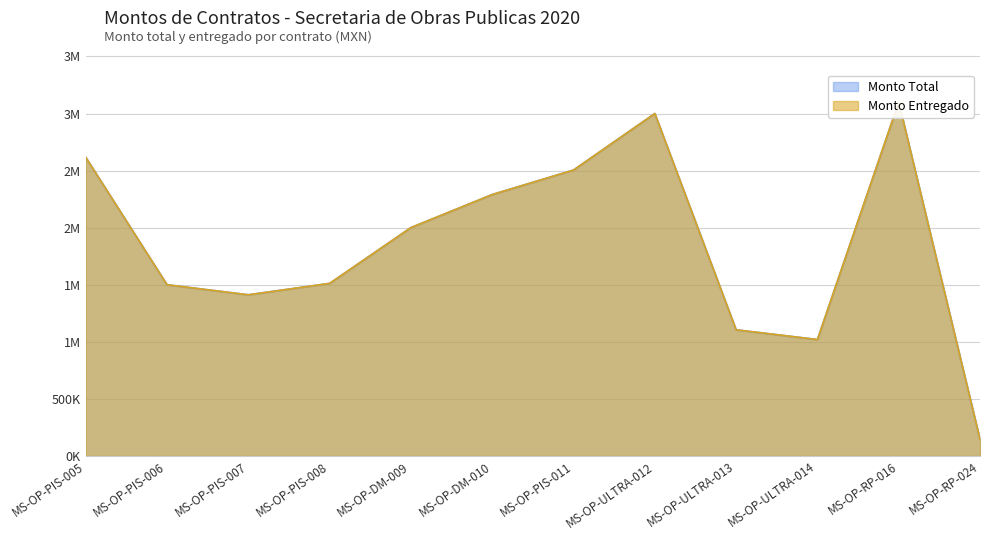

In Monto Entregado, how many points are higher than both neighbors (excluding endpoints)?

2